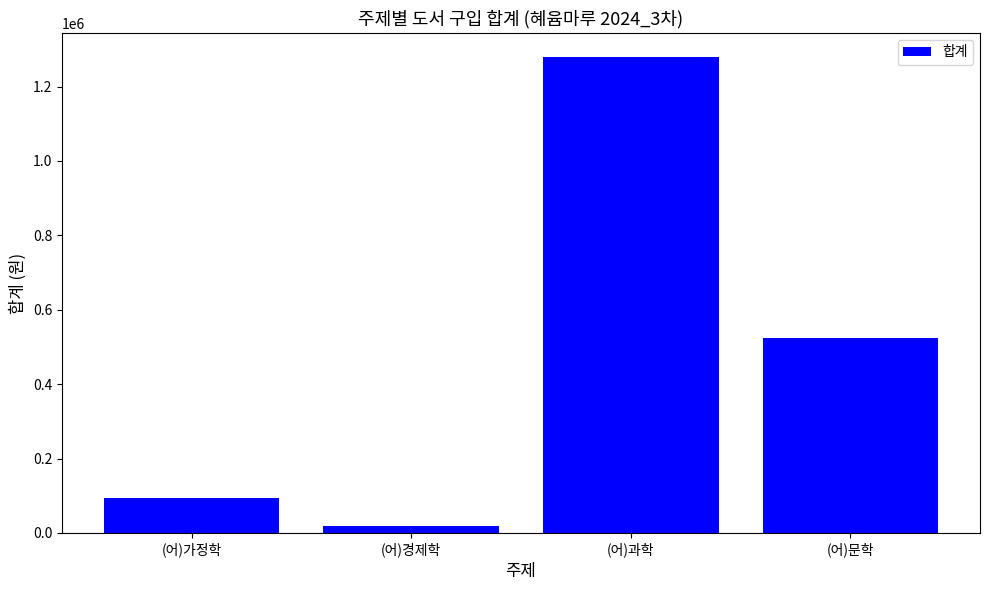

How many categories are shown in the chart?

4